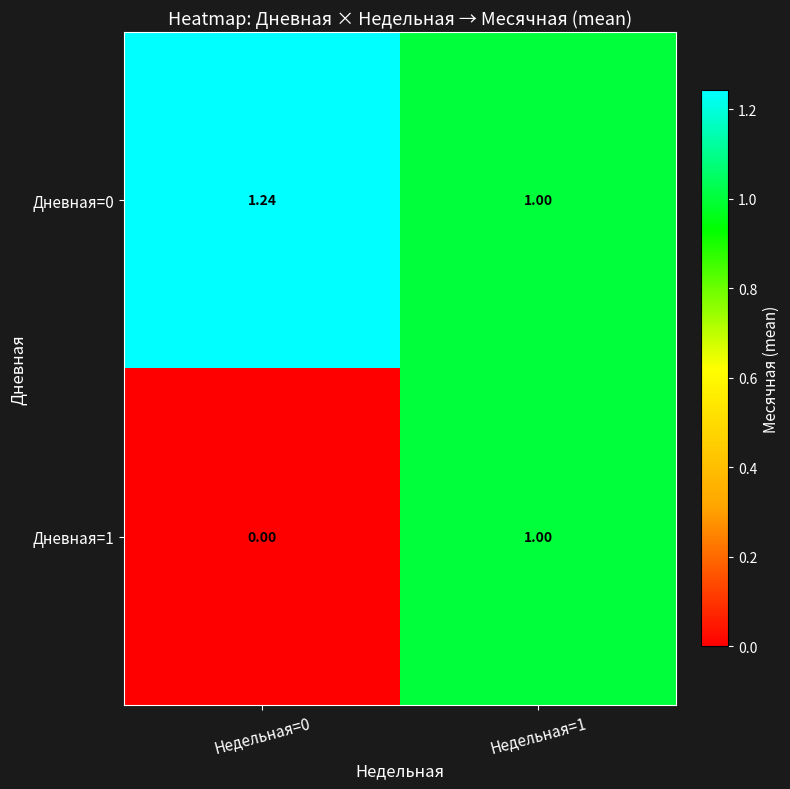

Which series has the largest total across all categories?

Дневная=0